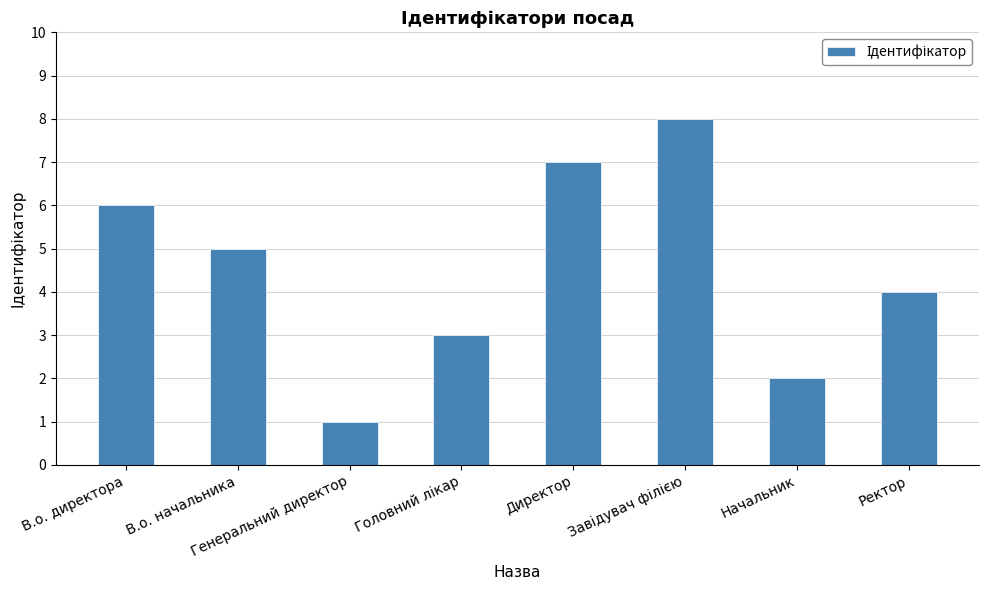

Is it true that the value at Генеральний директор is 1?

True